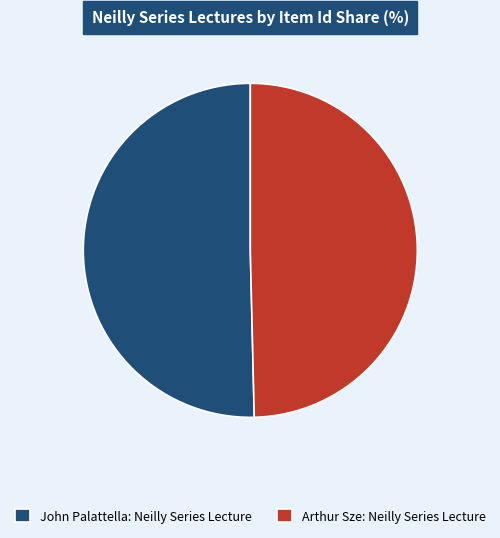

True or false: John Palattella: Neilly Series Lecture accounts for 57% of the total.

False